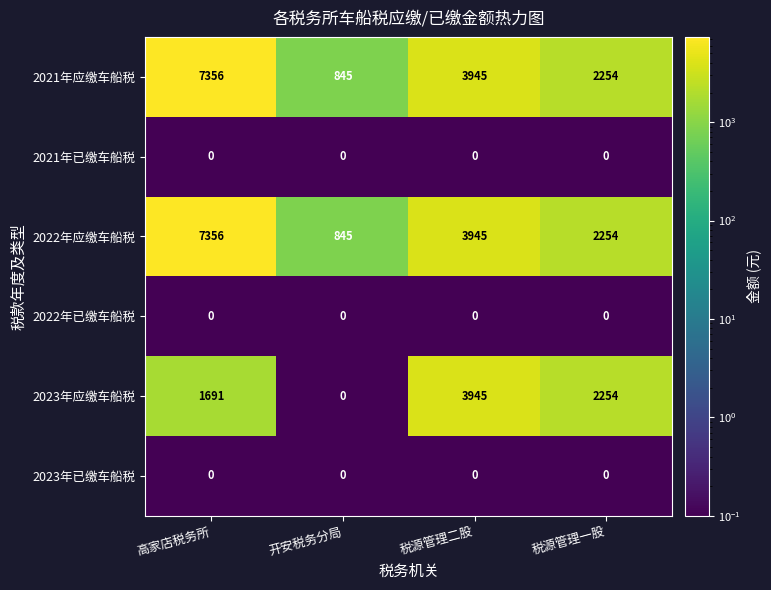

Reading left to right, transcribe all the data shown in this chart.

2021年应缴车船税: 7356	845	3945	2254
2021年已缴车船税: 0	0	0	0
2022年应缴车船税: 7356	845	3945	2254
2022年已缴车船税: 0	0	0	0
2023年应缴车船税: 1691	0	3945	2254
2023年已缴车船税: 0	0	0	0